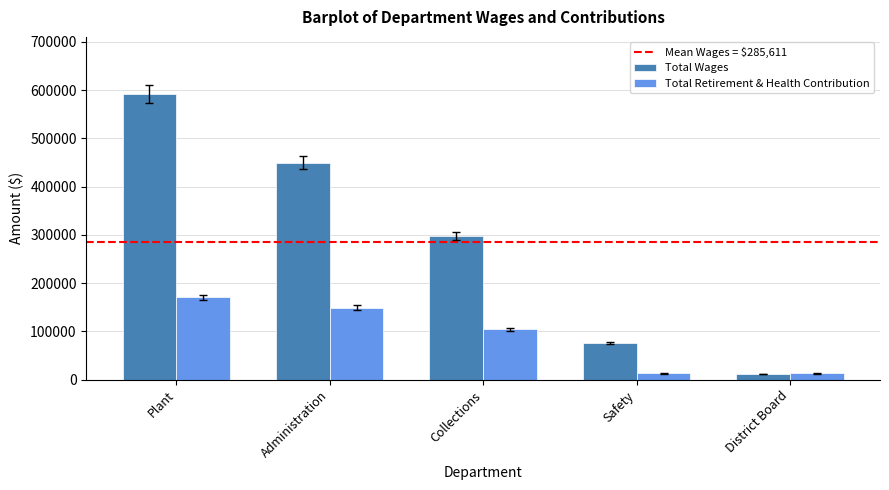

What is the greatest value displayed?

592111